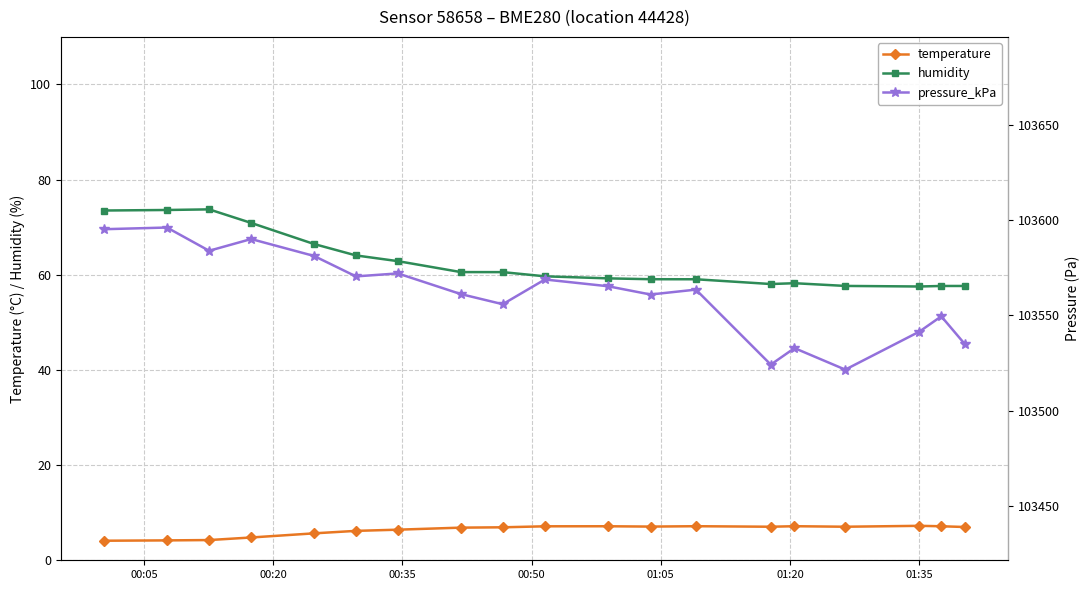

True or false: pressure_kPa and humidity intersect in this chart.

False